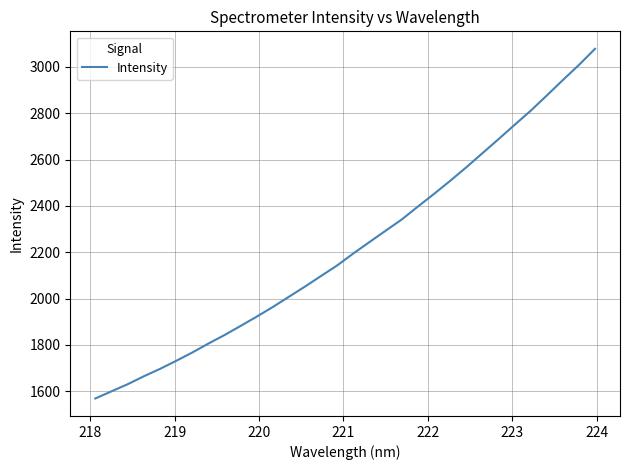

What is the smallest value displayed?

1568.6